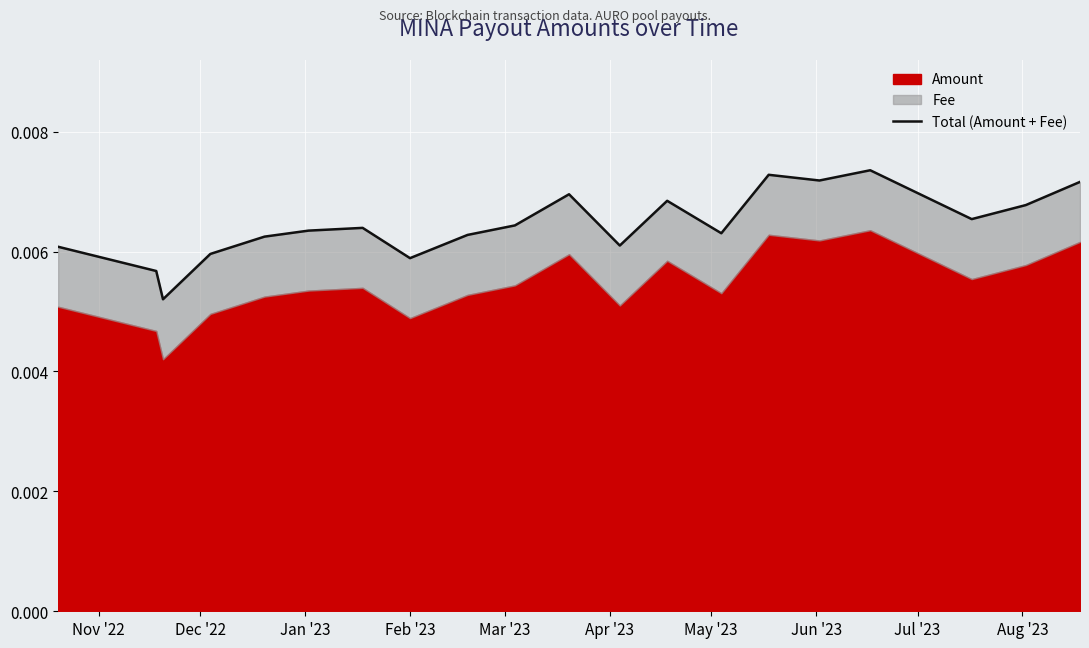

How many points are lower than both their immediate neighbors (excluding endpoints)?

6